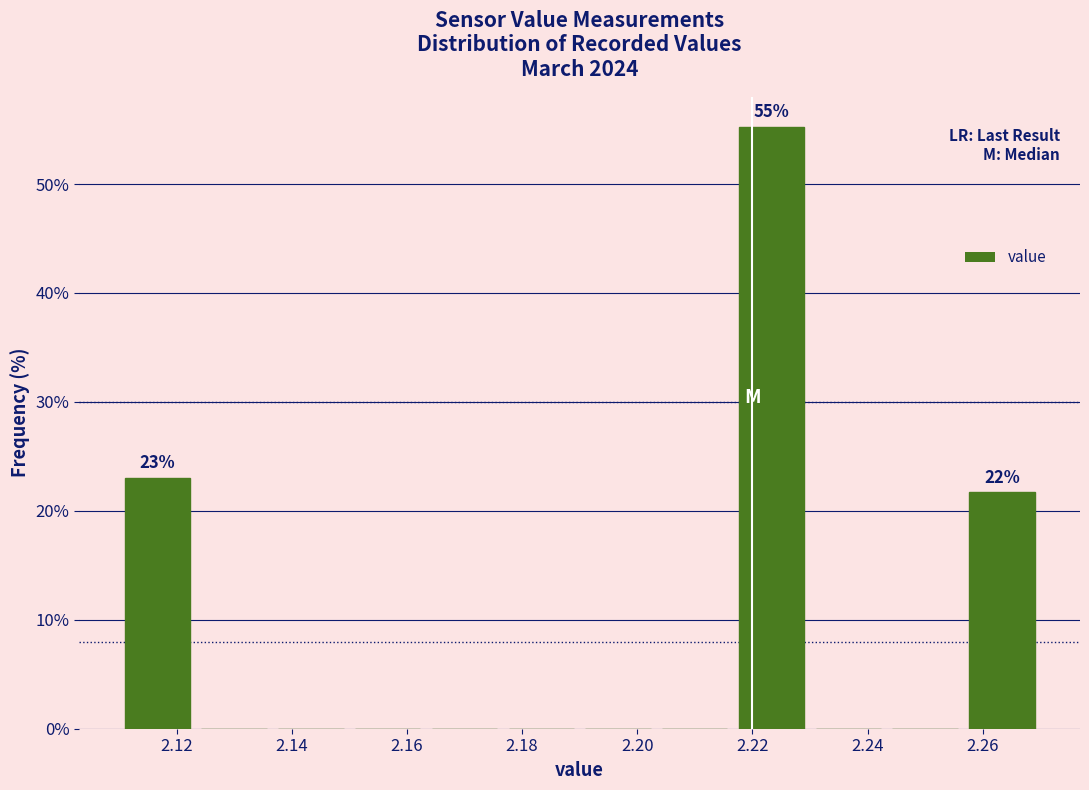

Which range on the x-axis has the tallest bar?

2.216 to 2.230